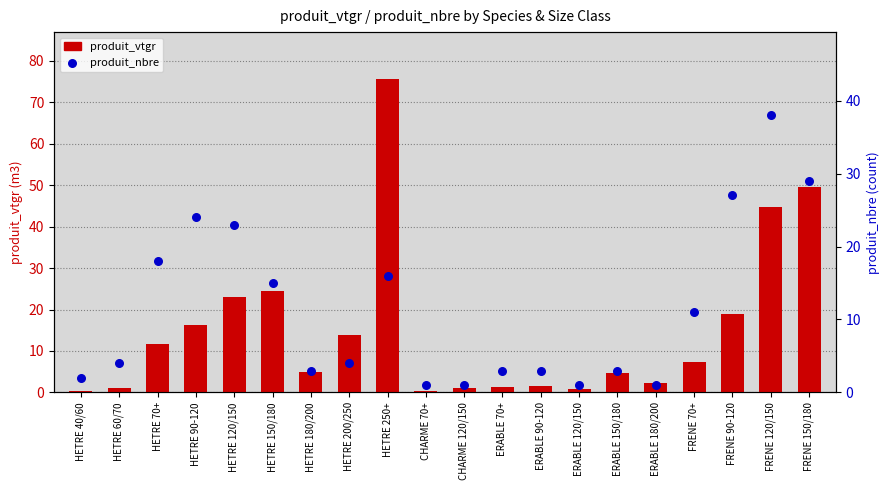

Which series reaches the maximum Y coordinate?

produit_vtgr